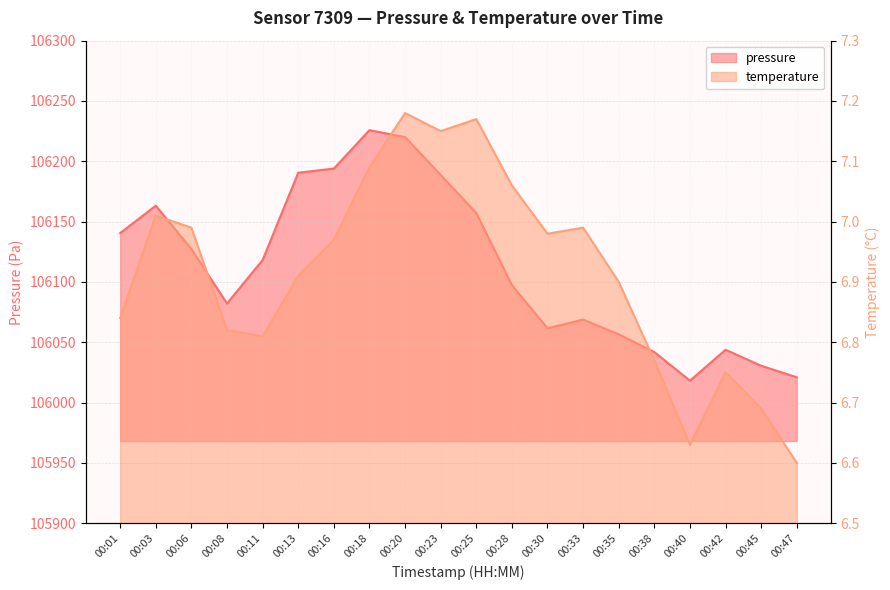

Which series has the widest spread of values?

pressure